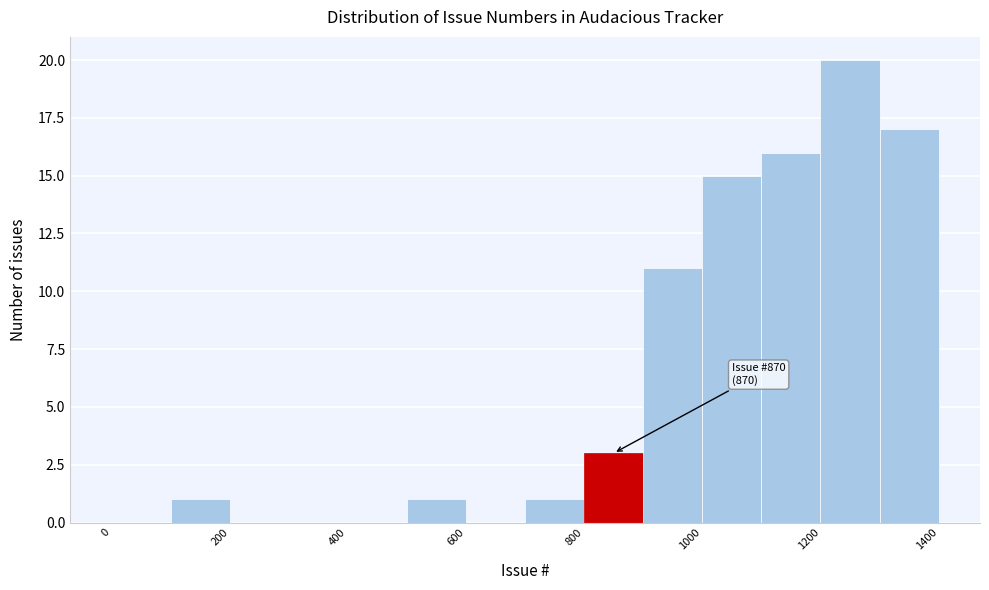

Which range on the x-axis has the tallest bar?

1200 to 1300